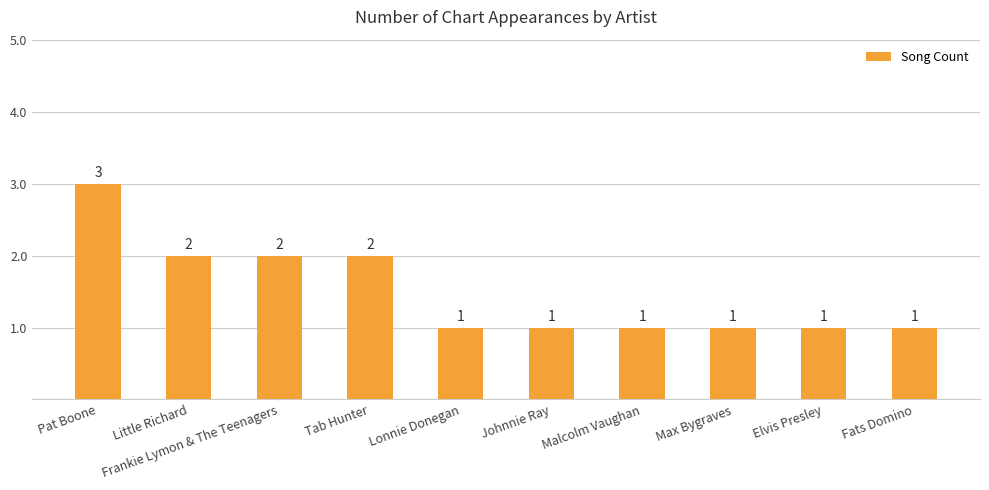

What is the greatest value displayed?

3